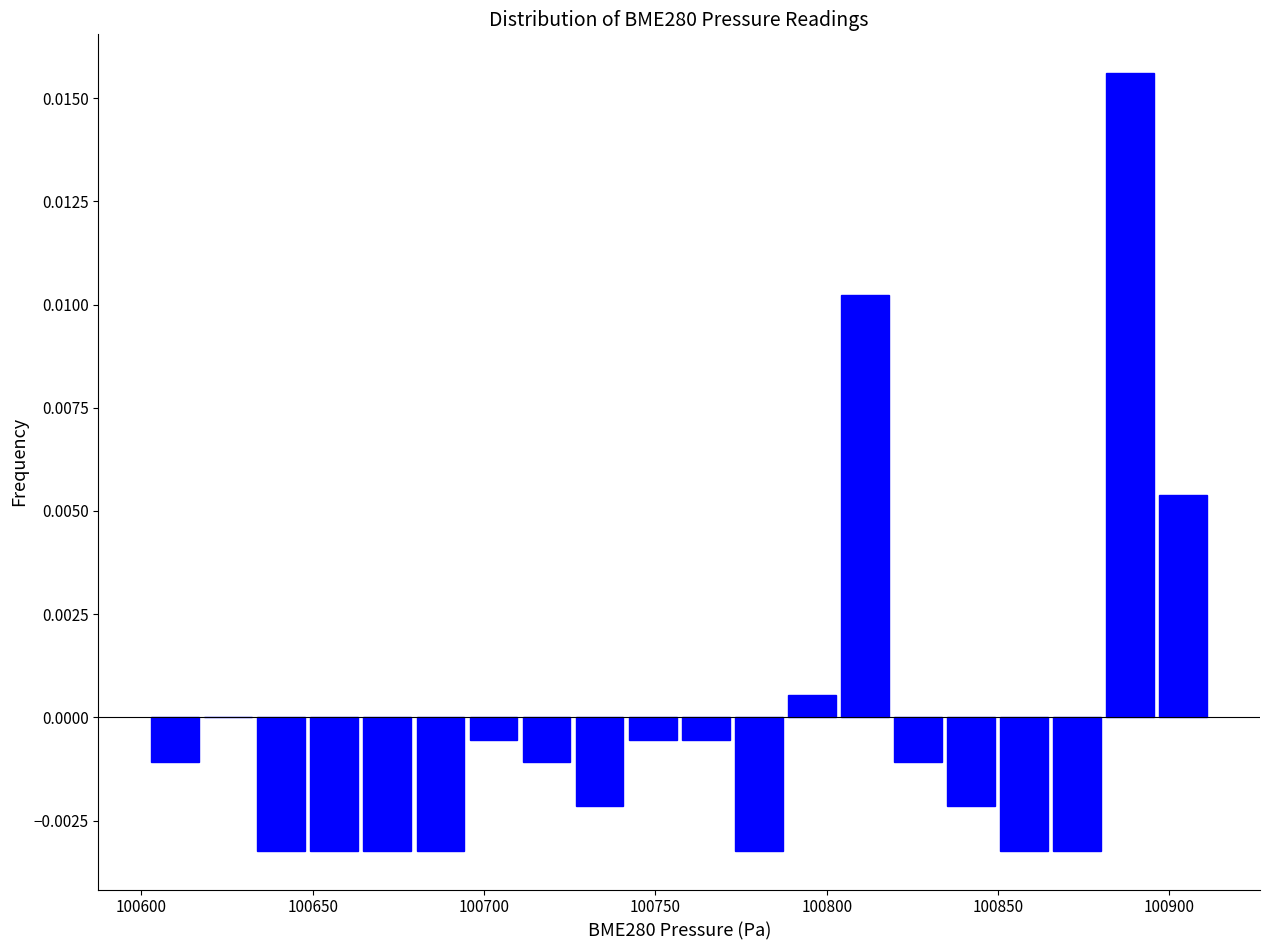

Around what value on the x-axis is the tallest bar? Give the approximate position of its centre, as read against the axis.

100890